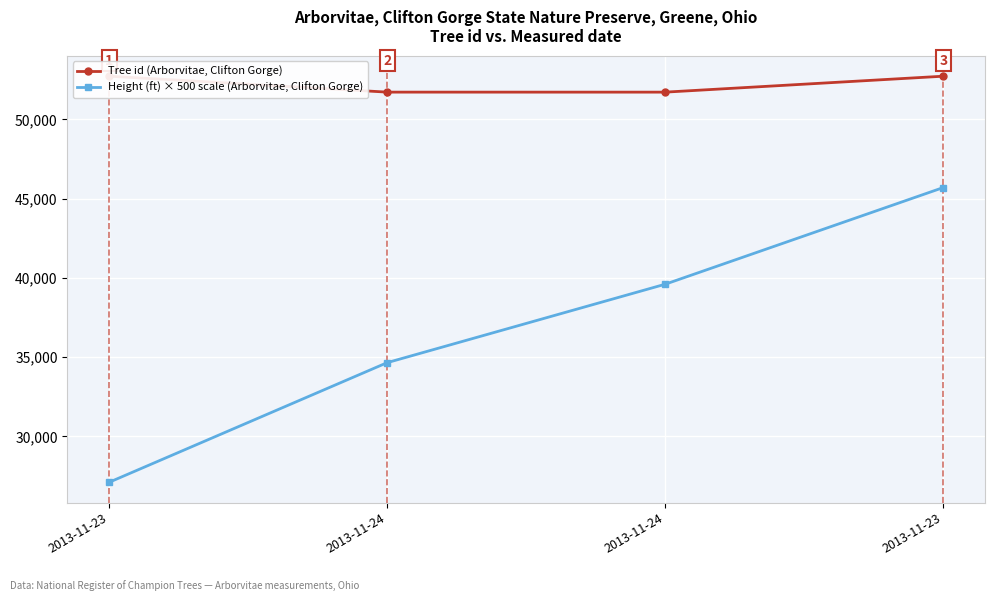

Which series has the largest range (max minus min)?

Height (ft) × 500 scale (Arborvitae, Clifton Gorge)